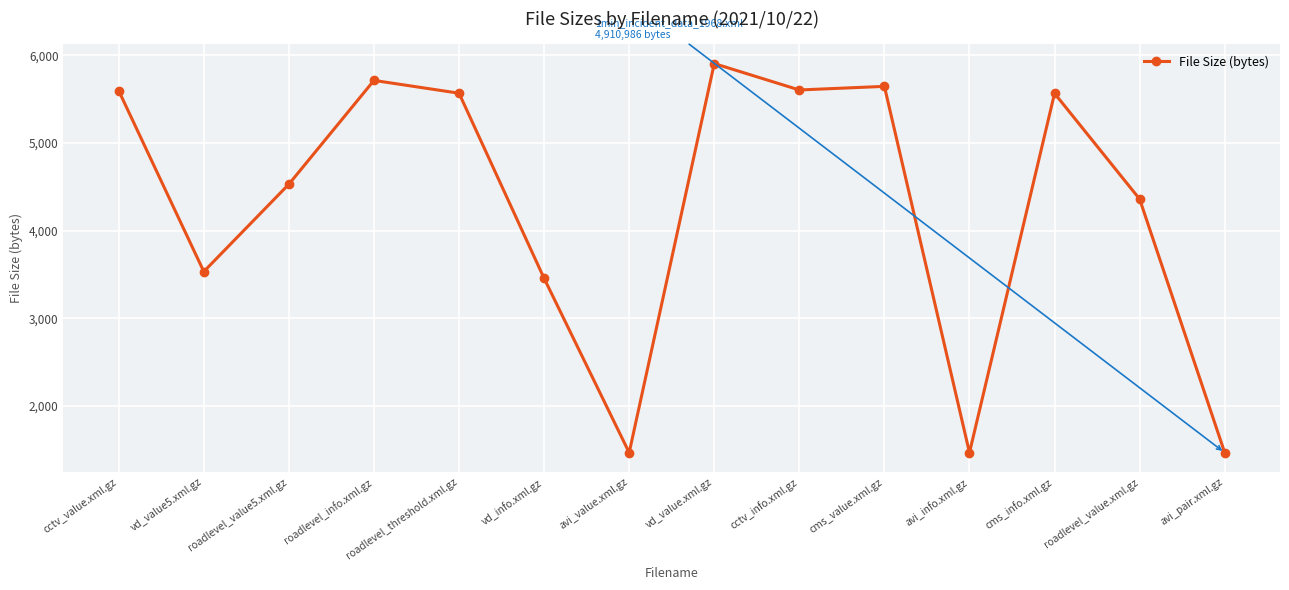

What is the smallest value displayed?

1468